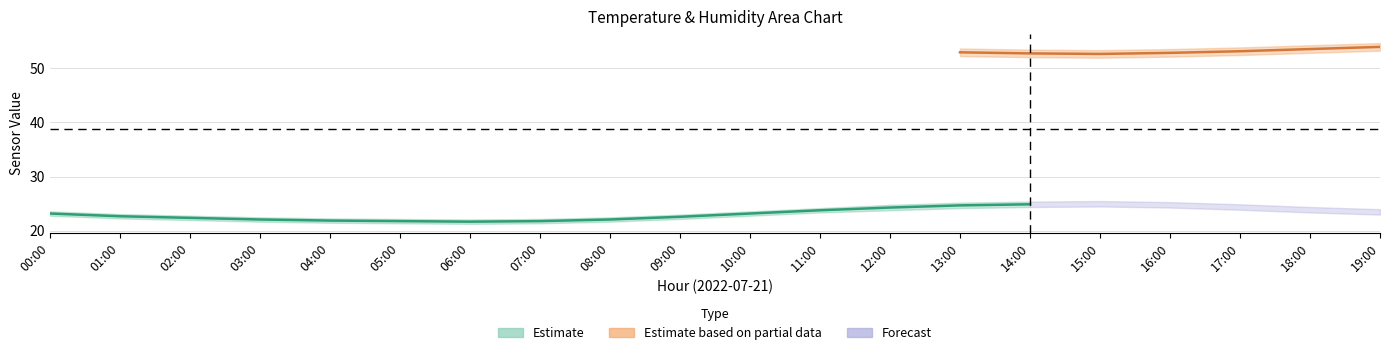

What is the highest value of the temp_lower series?

24.5